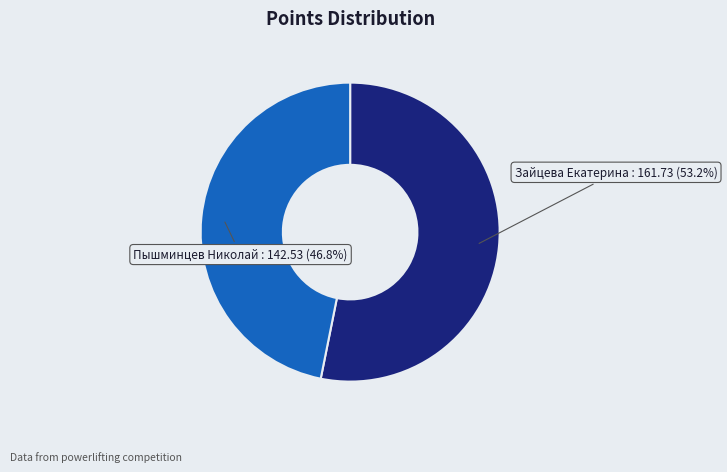

What is the ratio of the value at Зайцева Екатерина : 161.73 (53.2%) to the value at Пышминцев Николай : 142.53 (46.8%)?

1.1